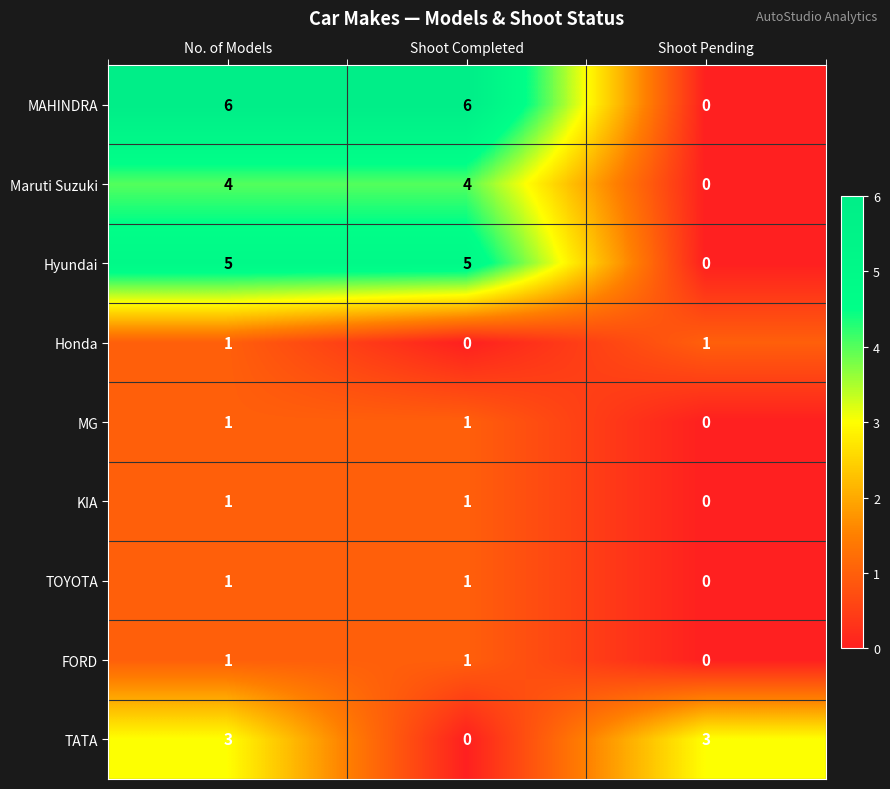

Which series has the widest spread of values?

MAHINDRA